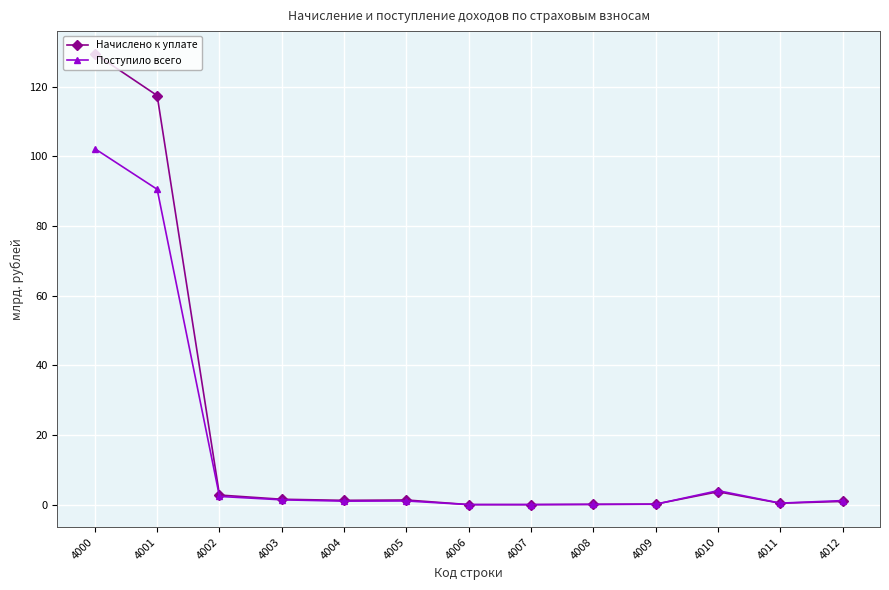

True or false: Начислено к уплате has a value of 215.4 at 4000.

False